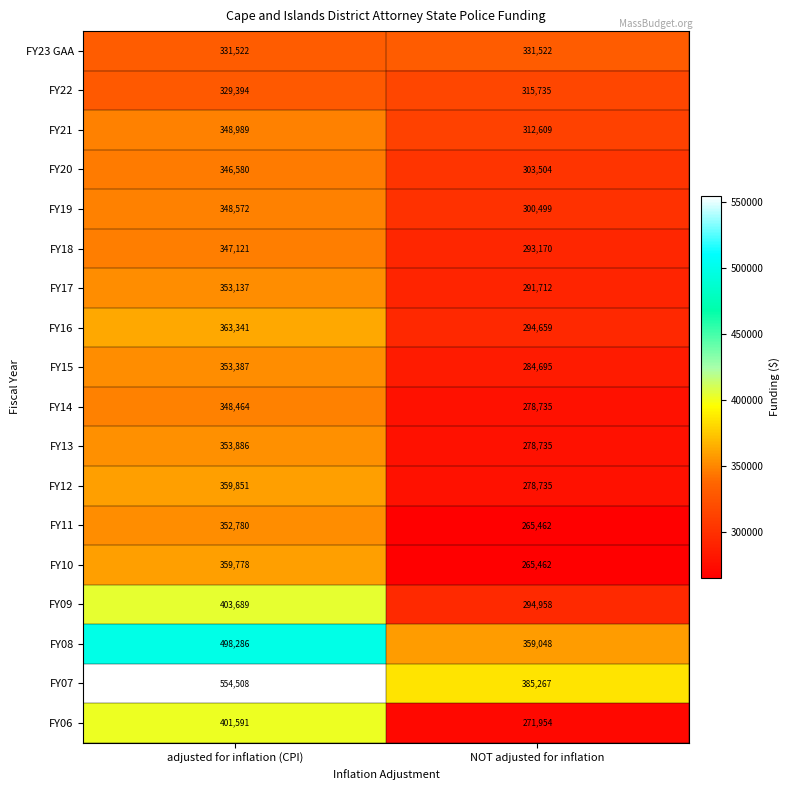

List the series in order of their peak value, lowest first.

FY22, FY23 GAA, FY20, FY18, FY14, FY19, FY21, FY11, FY17, FY15, FY13, FY10, FY12, FY16, FY06, FY09, FY08, FY07